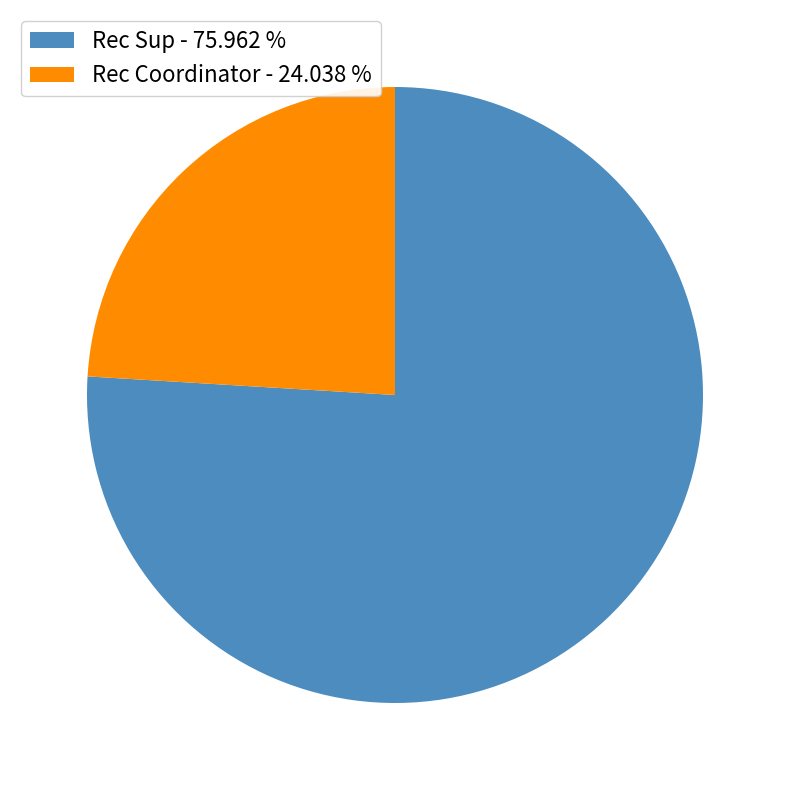

What is the ratio of the value at Rec Coordinator - 24.038 % to the value at Rec Sup - 75.962 %?

0.3